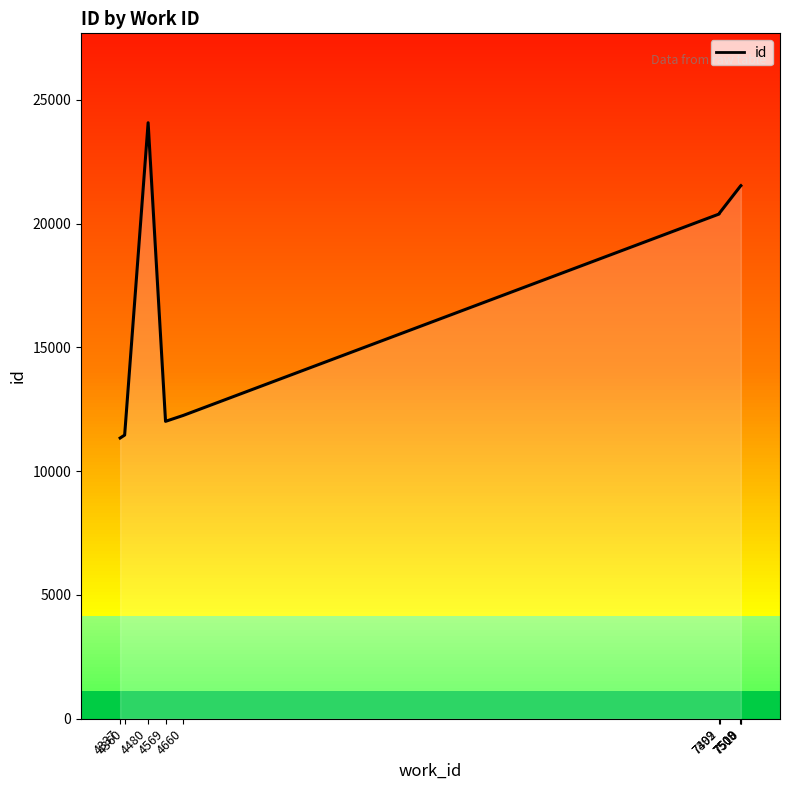

Does the chart have visible grid lines?

No